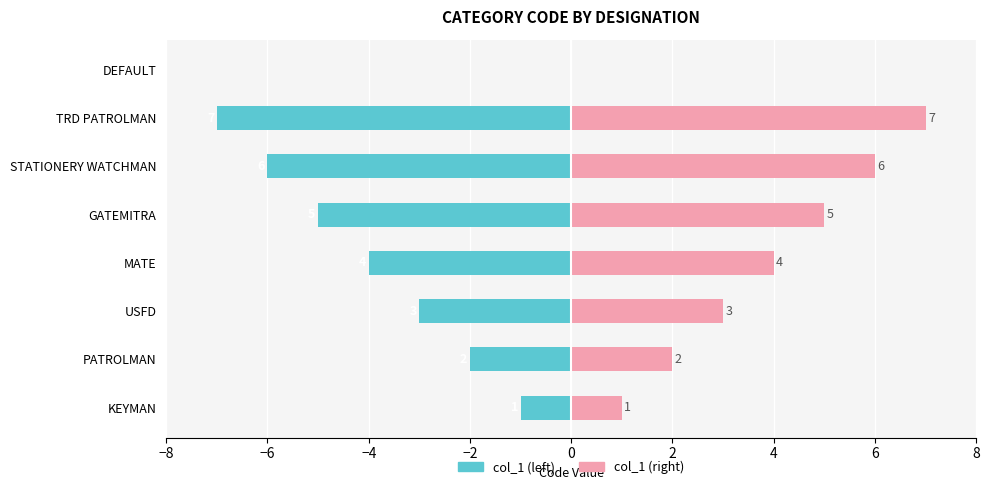

Which series changed the most between PATROLMAN and MATE?

col_1 (left)